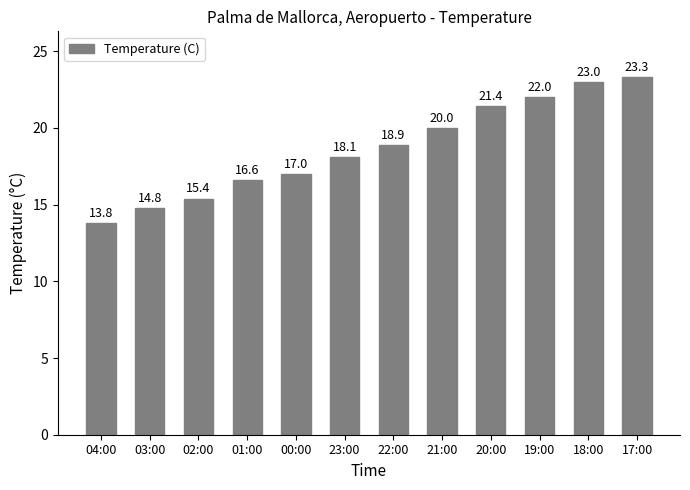

Rank the categories by value from lowest to highest.

04:00, 03:00, 02:00, 01:00, 00:00, 23:00, 22:00, 21:00, 20:00, 19:00, 18:00, 17:00